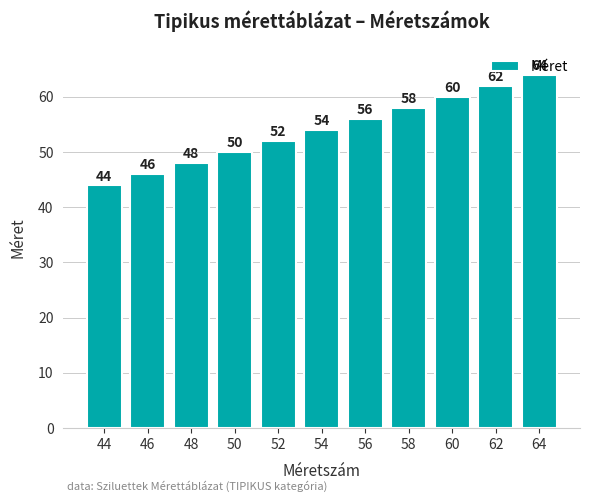

The value at 60 is 25. True or false?

False